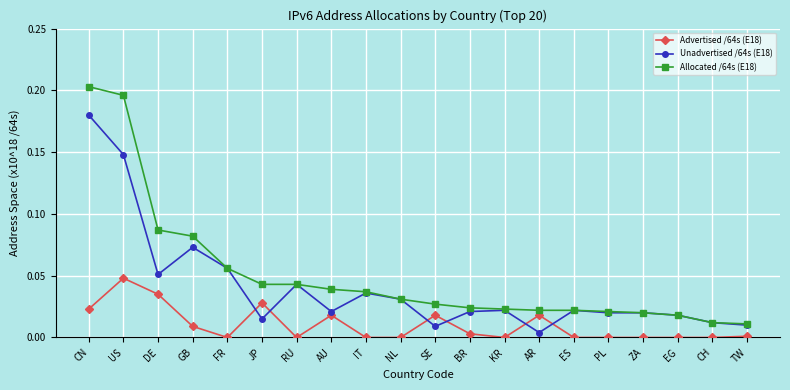

What is the label of the 11th point from the left?

SE